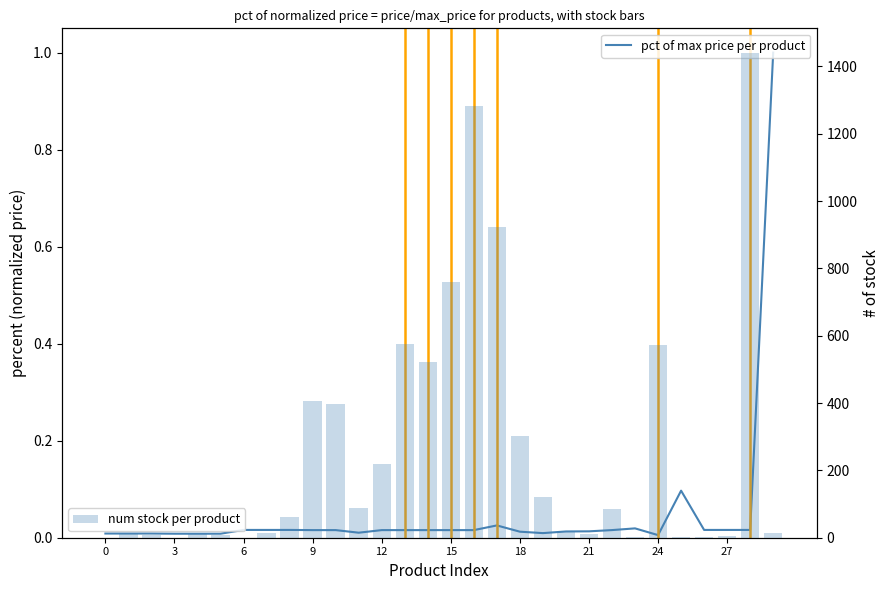

Reading left to right, list all the values displayed in this chart.

pct of max price per product: 0.0	0.0	0.0	0.0	0.0	0.0	0.0	0.0	0.0	0.0	0.0	0.0	0.0	0.0	0.0	0.0	0.0	0.0	0.0	0.0	0.0	0.0	0.0	0.0	0.0	0.1	0.0	0.0	0.0	1.0
num stock per product: 0.0	14.0	9.0	0.0	11.0	9.0	0.0	14.0	62.0	405.0	398.0	89.0	220.0	575.0	523.0	759.0	1282.0	923.0	302.0	120.0	16.0	10.0	86.0	1.0	571.0	2.0	2.0	4.0	1441.0	15.0